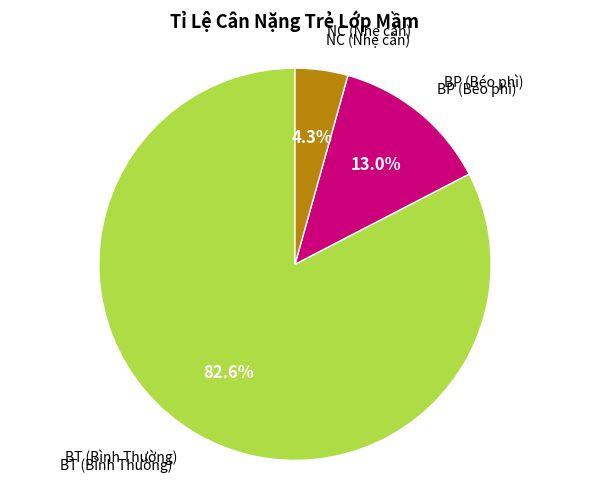

Is there a majority slice in this chart?

Yes